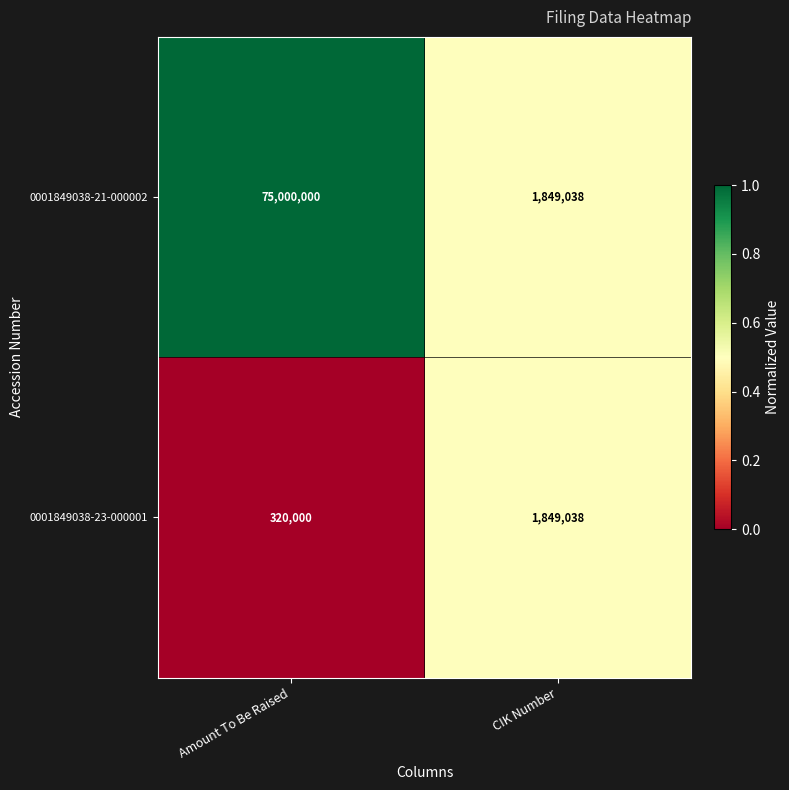

Rank the series by their maximum value, from highest to lowest.

0001849038-21-000002, 0001849038-23-000001